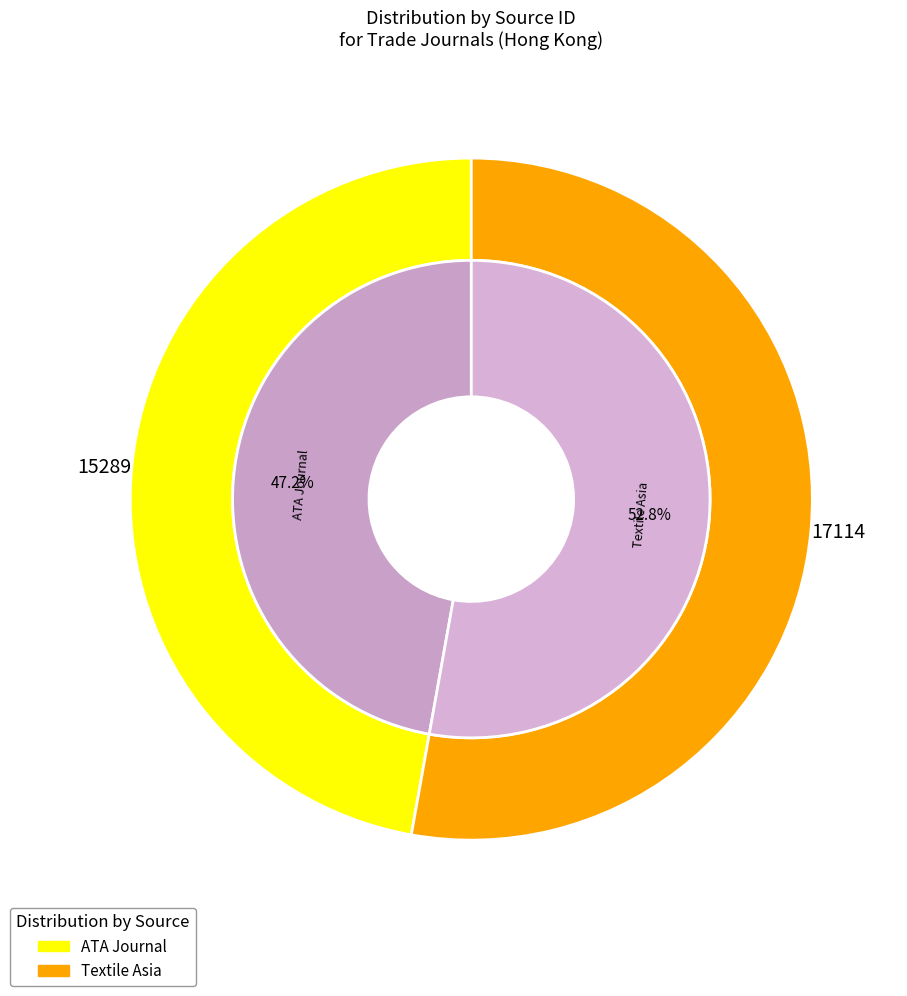

To the nearest percent, what is the average slice percentage?

50%